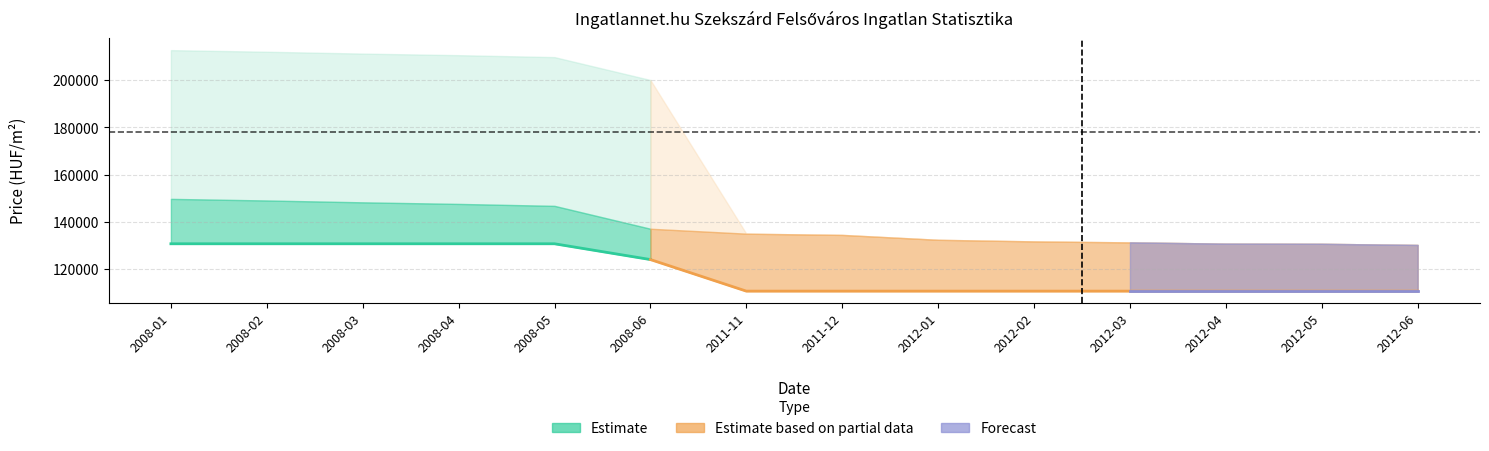

Reading left to right, transcribe all the data shown in this chart.

avg_sqm_price: 130637	130637	130637	130637	130637	123943	110555	110555	110555	110555	110555	110555	110555	110555
lower_bound: 149671	148992	148206	147538	146709	137004	134916	134397	132325	131649	131225	130699	130629	130143
upper_bound: 212755	212076	211290	210622	209793	200088	134916	134397	132325	131649	131225	130699	130629	130143
real_price: 181213	180534	179748	179080	178251	168546	134916	134397	132325	131649	131225	130699	130629	130143